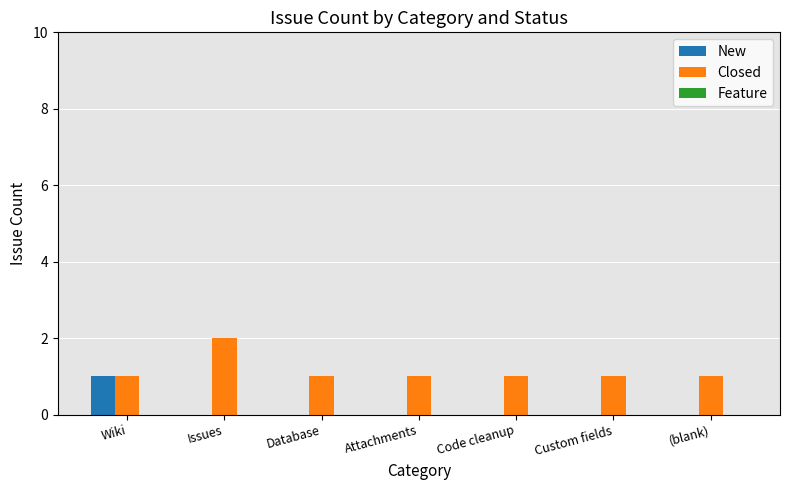

Which category has the highest value in the New series?

Wiki